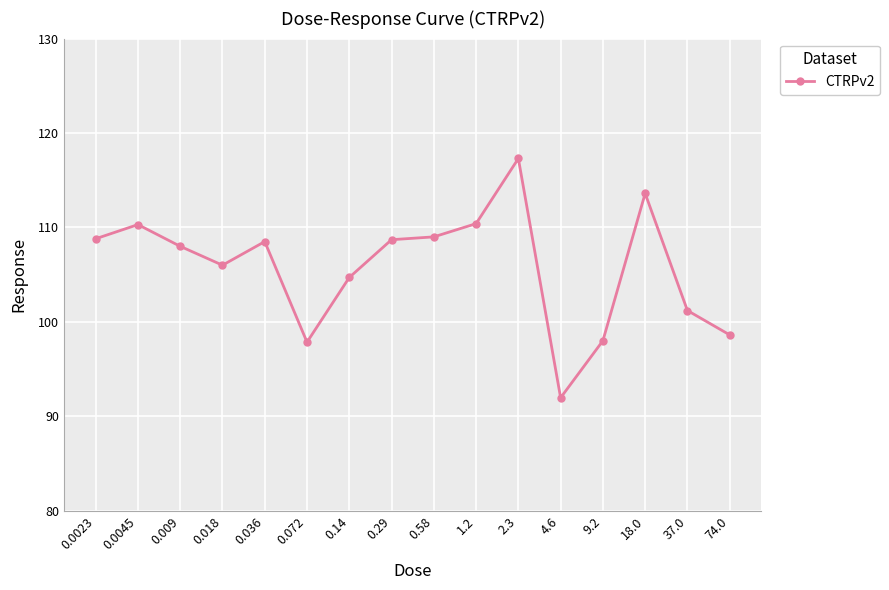

Which has a higher value, 9.2 or 0.036?

0.036